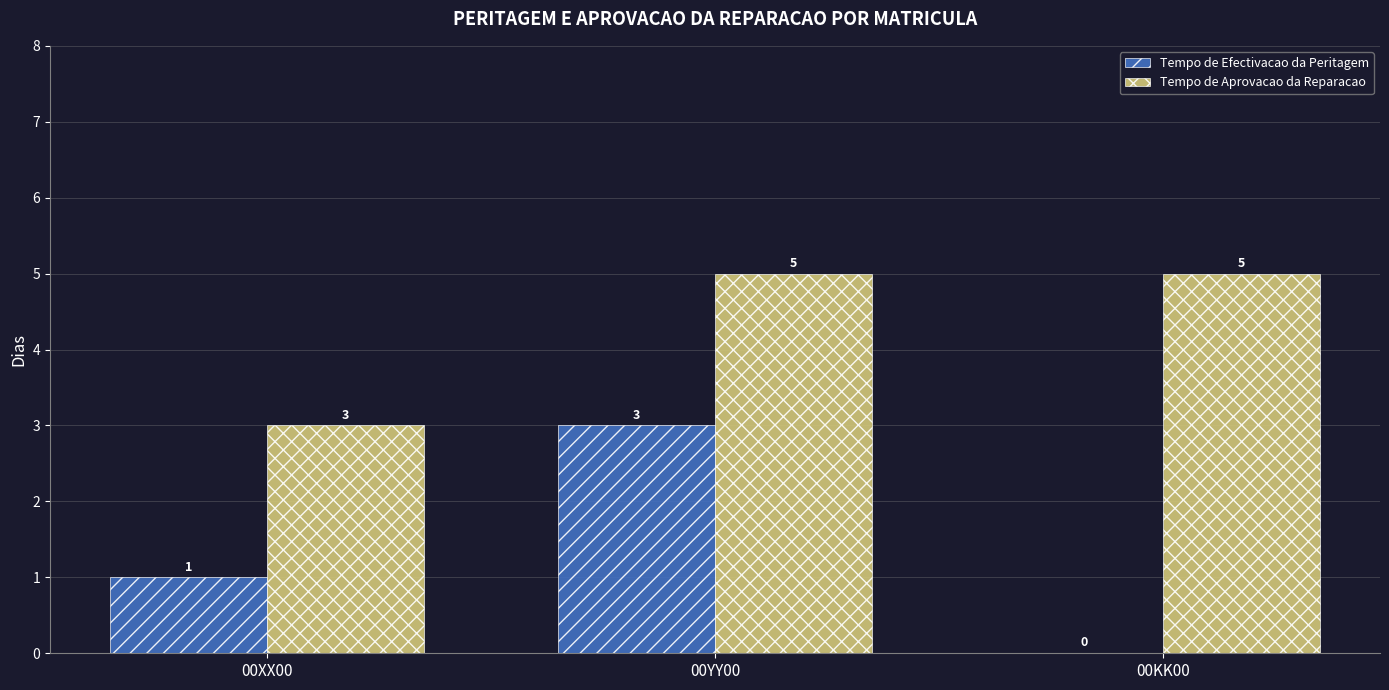

What is the maximum value shown in the chart?

5